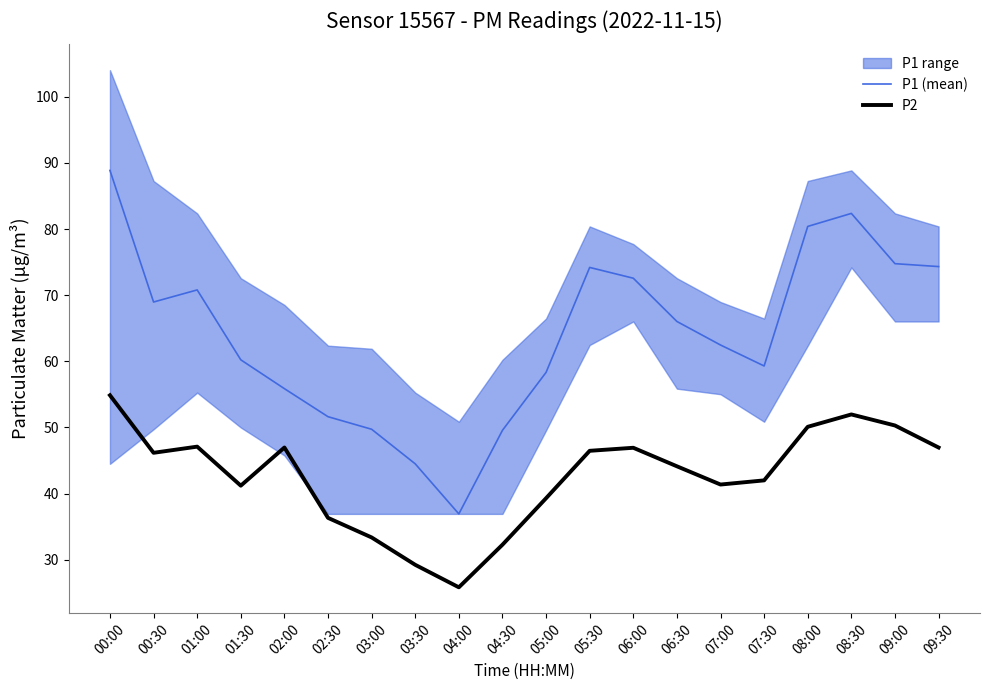

Between 03:00 and 00:00, which is larger?

00:00